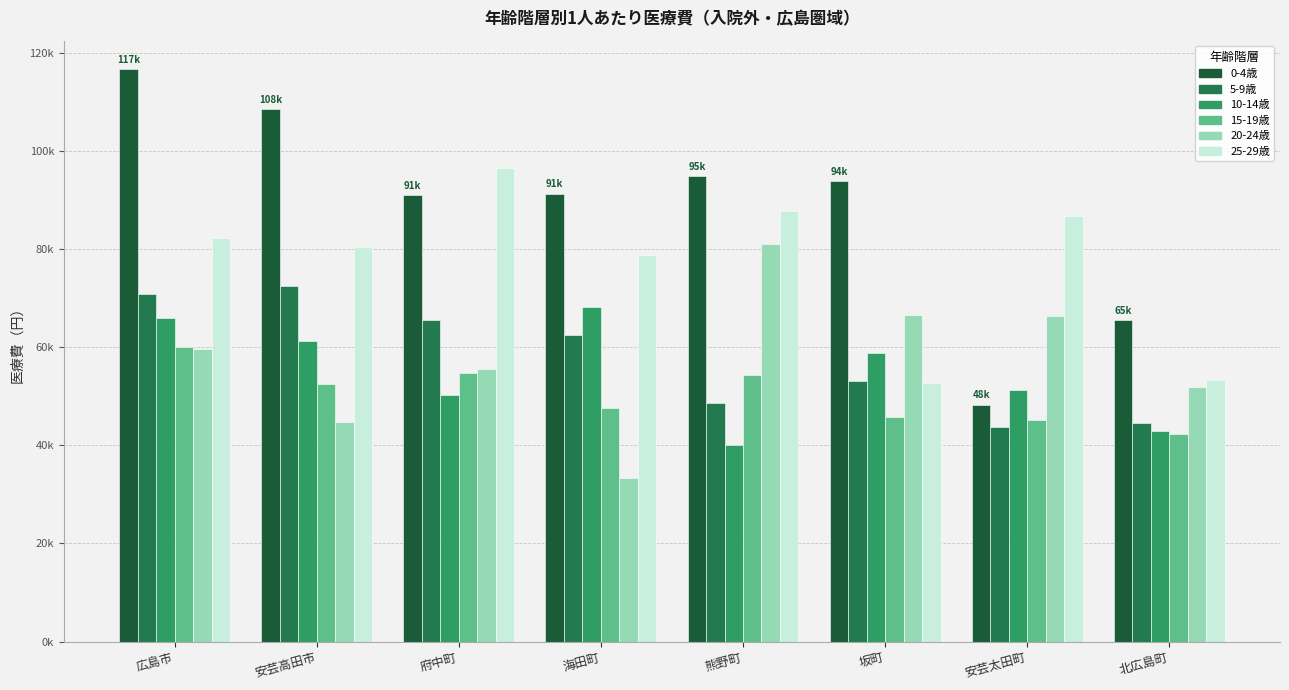

At 海田町, list the series in order from smallest to largest.

20-24歳, 15-19歳, 5-9歳, 10-14歳, 25-29歳, 0-4歳